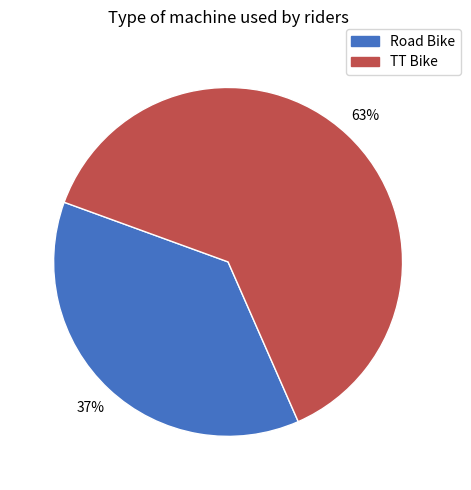

How many slices are in this pie chart?

2